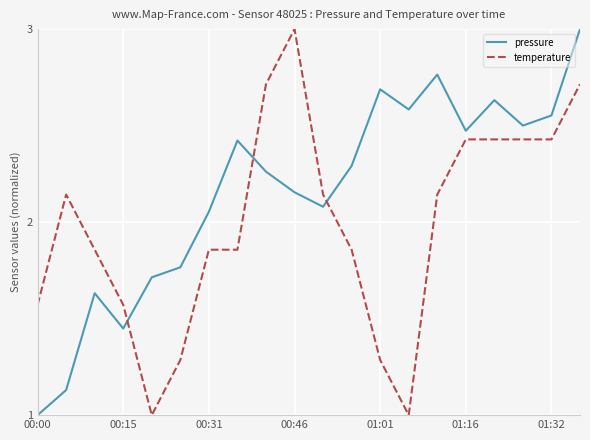

List the series in order of their overall mean, highest first.

pressure, temperature